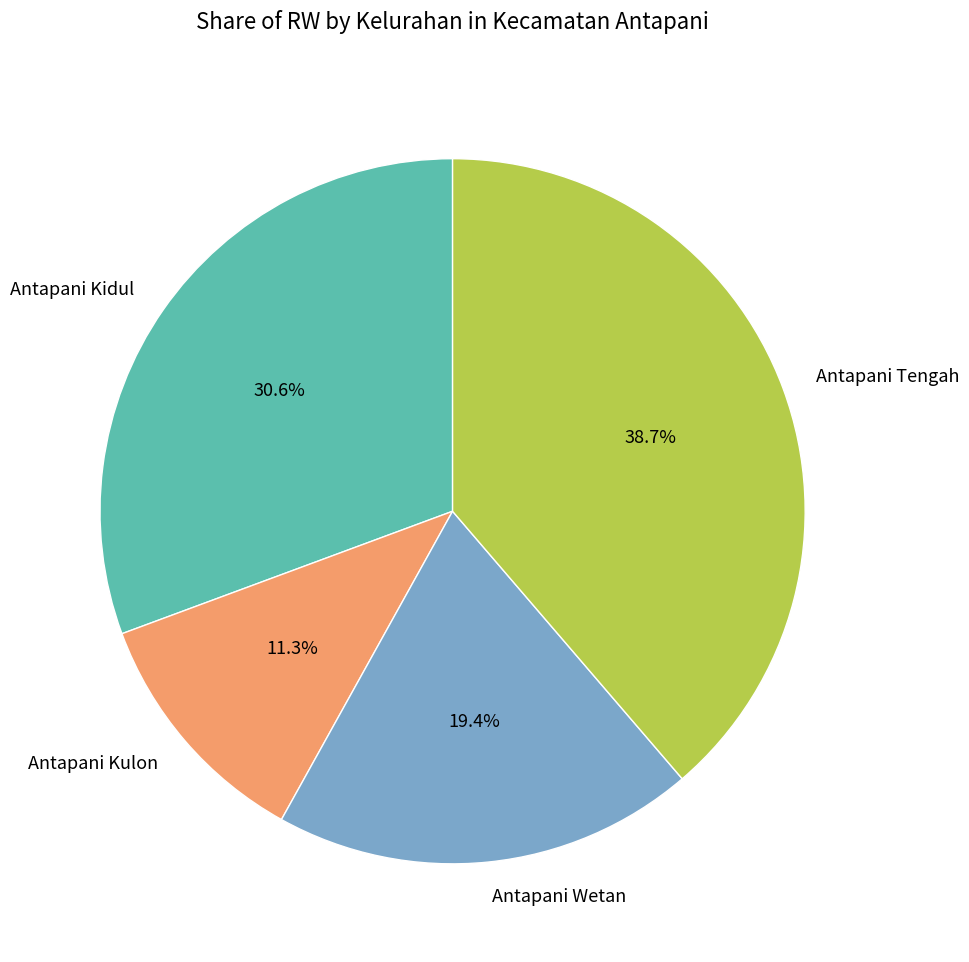

Rank the categories by value from lowest to highest.

Antapani Kulon, Antapani Wetan, Antapani Kidul, Antapani Tengah